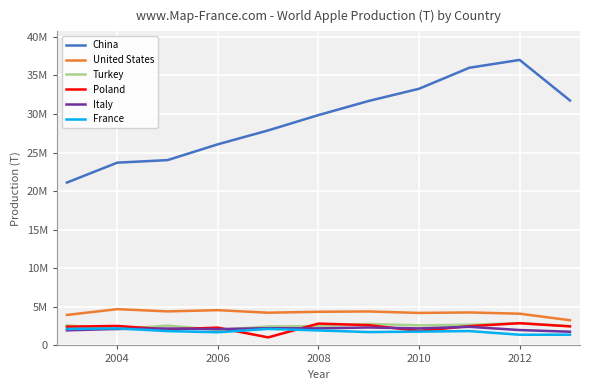

Is this an area chart (filled region under the line)?

No